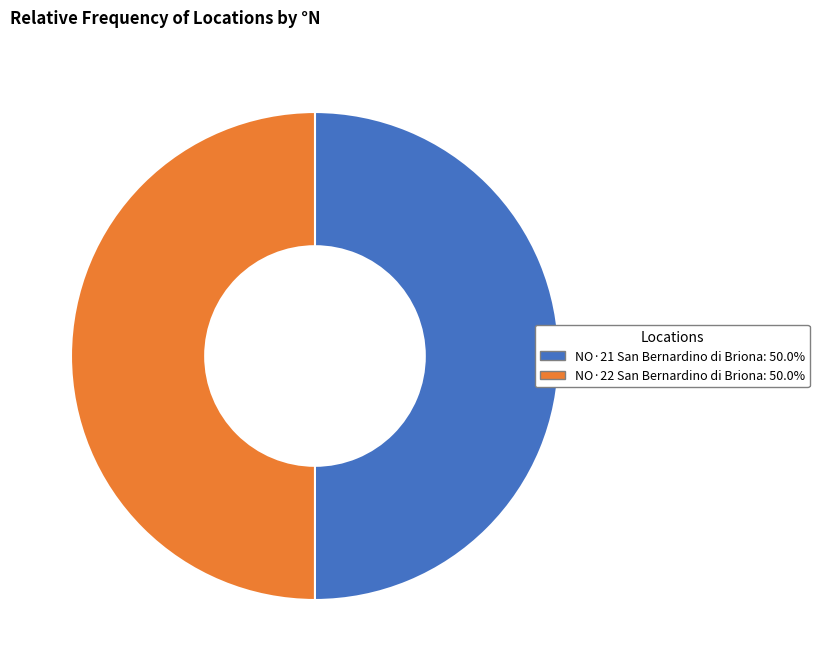

Is the sum of NO·21 San Bernardino di Briona and NO·22 San Bernardino di Briona greater than half?

Yes